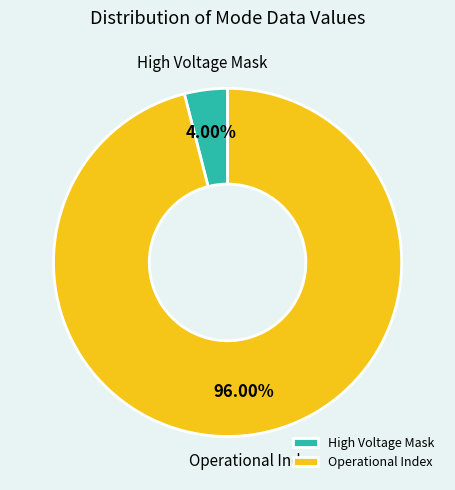

What is the smallest slice in the pie chart?

High Voltage Mask